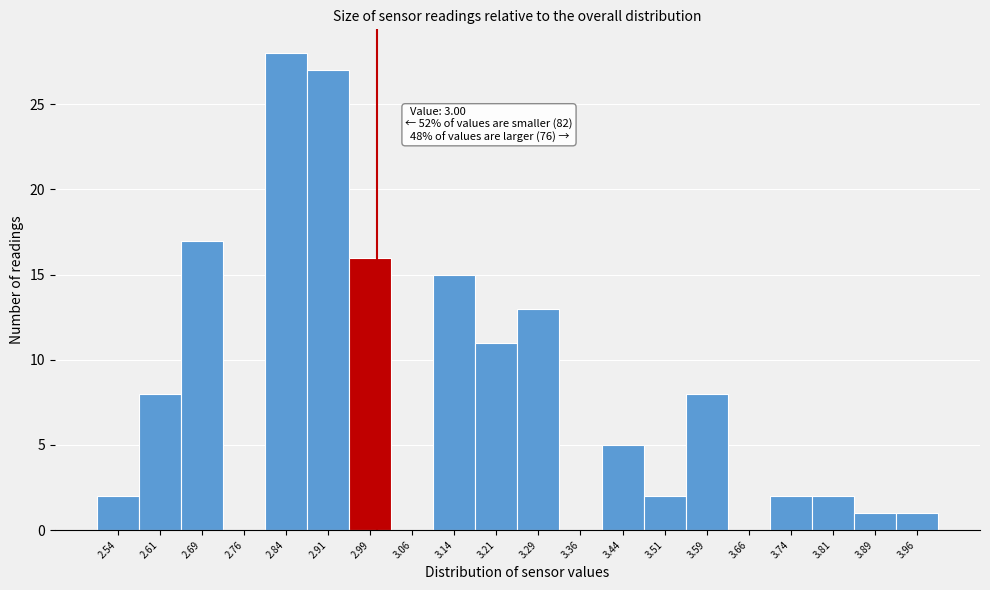

Which range on the x-axis has the tallest bar?

2.800 to 2.875